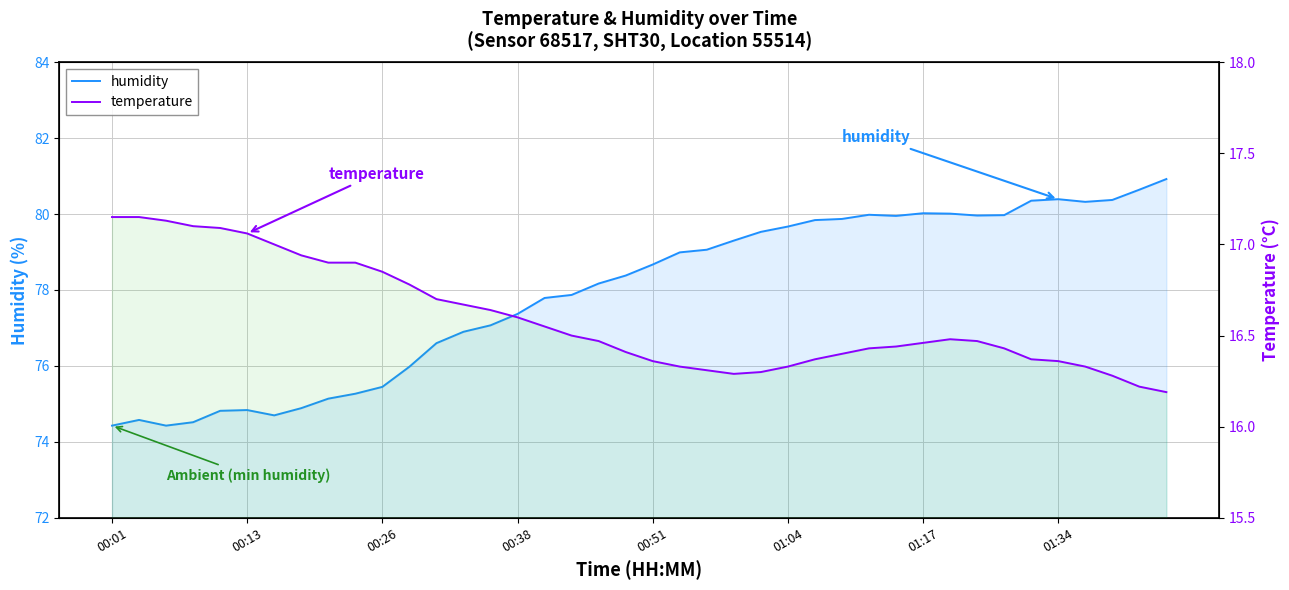

At how many categories does at least one series exceed 31?

40